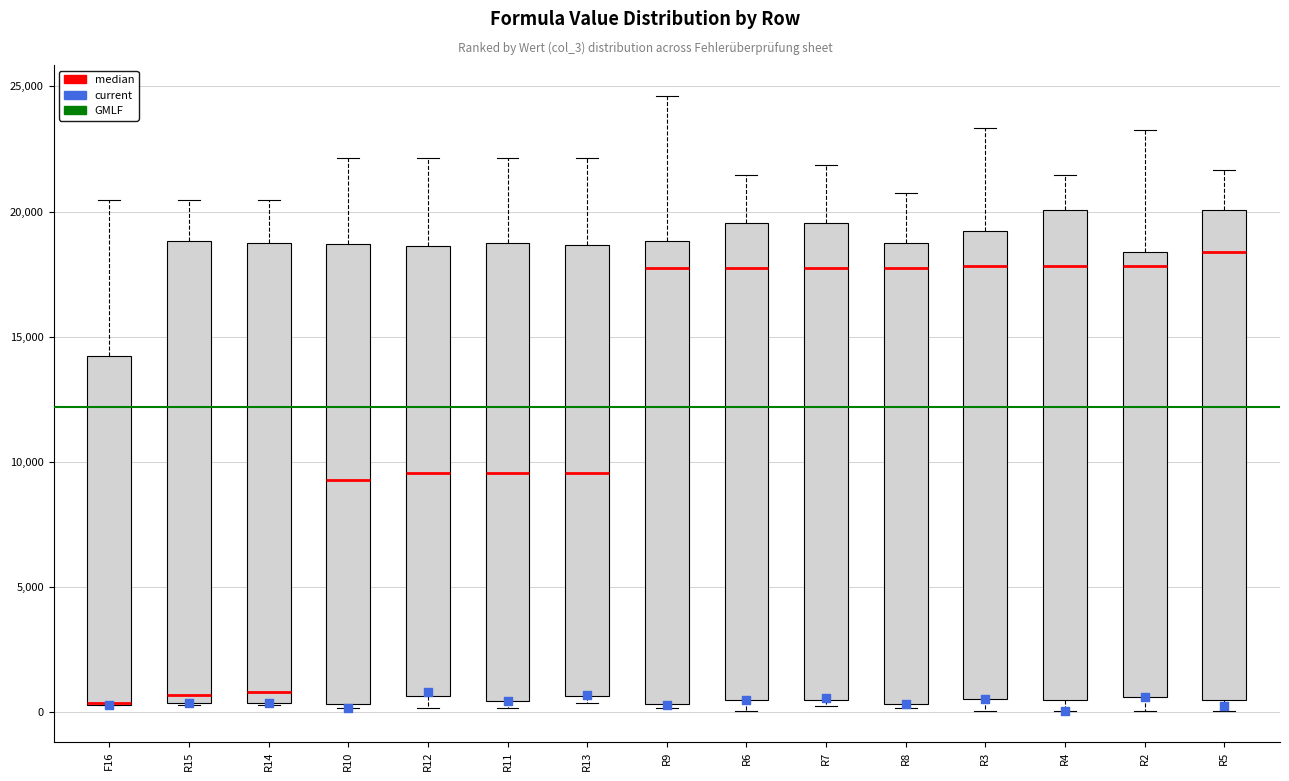

Reading left to right, read every box against the y-axis: the position of its median line, the range the box covers, and the ends of its whiskers. The values are not printed on the chart, so give them approximately, as read against the axis.

F16: median 500 (drawn on the box's lower edge), box 500 to 14000, whiskers 500 to 20500
R15: median 500 (just above the box's lower edge), box 500 to 19000, whiskers 500 to 20500
R14: median 1000, box 500 to 18500, whiskers 500 to 20500
R10: median 9500, box 500 to 18500, whiskers 0 to 22000
R12: median 9500, box 500 to 18500, whiskers 0 to 22000
R11: median 9500, box 500 to 18500, whiskers 0 to 22000
R13: median 9500, box 500 to 18500, whiskers 500 (just below the box's lower edge) to 22000
R9: median 18000, box 500 to 19000, whiskers 0 to 24500
R6: median 18000, box 500 to 19500, whiskers 0 to 21500
R7: median 18000, box 500 to 19500, whiskers 0 to 22000
R8: median 18000, box 500 to 18500, whiskers 0 to 20500
R3: median 18000, box 500 to 19000, whiskers 0 to 23500
R4: median 18000, box 500 to 20000, whiskers 0 to 21500
R2: median 18000, box 500 to 18500, whiskers 0 to 23000
R5: median 18500, box 500 to 20000, whiskers 0 to 21500